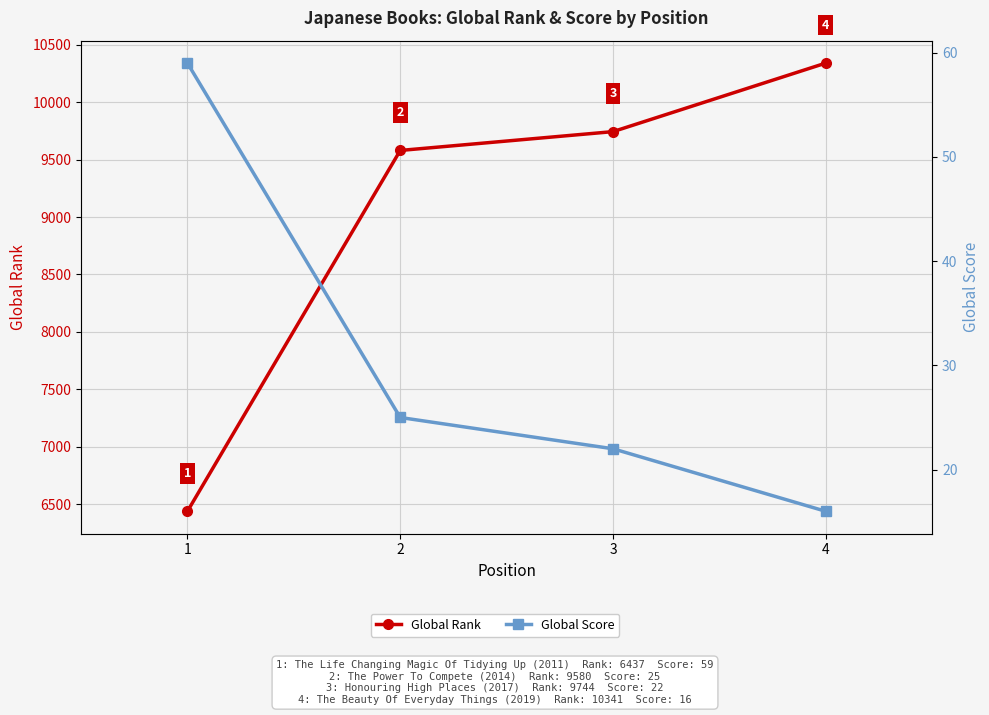

How many values in the Global Score series exceed 25?

1